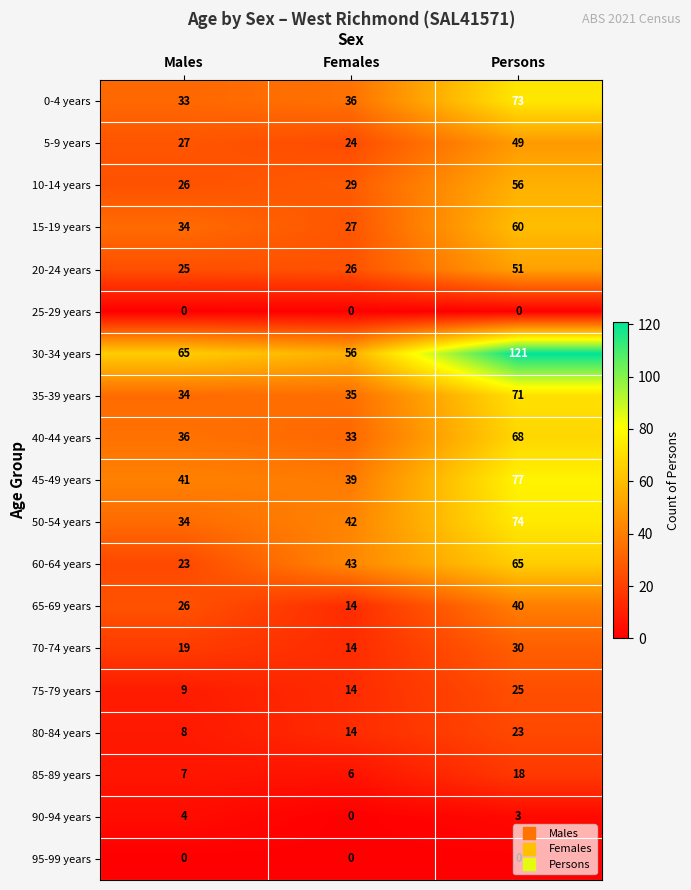

List the labels in order of 65-69 years value, largest first.

Persons, Males, Females